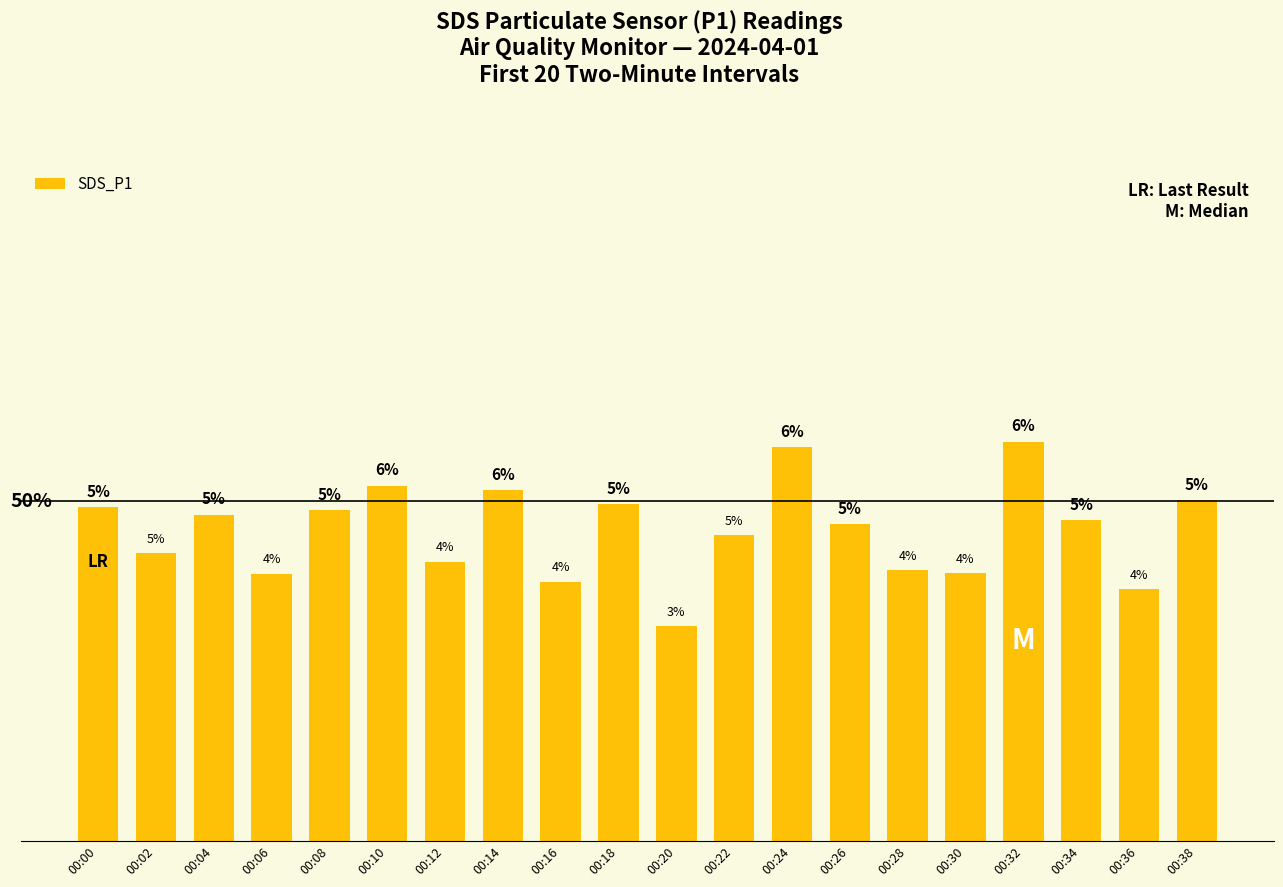

Does the chart contain any negative values?

No